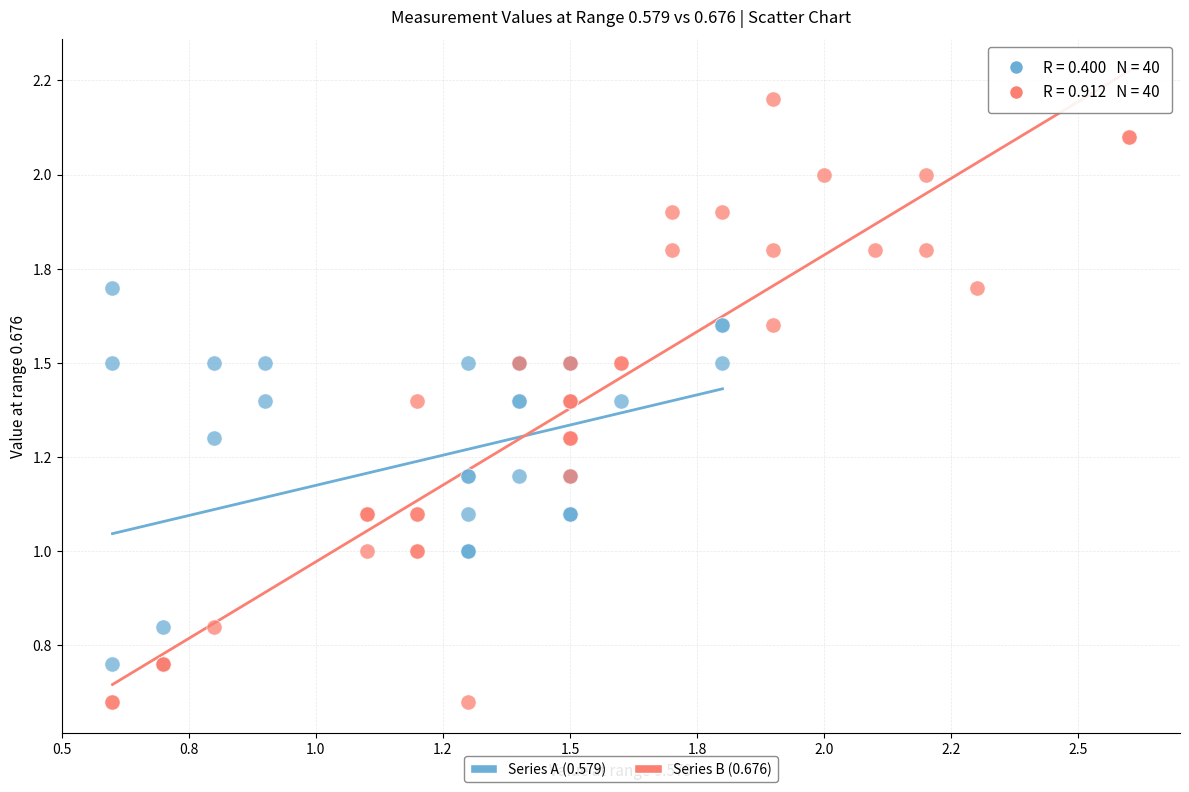

What are all the series names shown in the legend?

Series A (0.579), Series B (0.676)